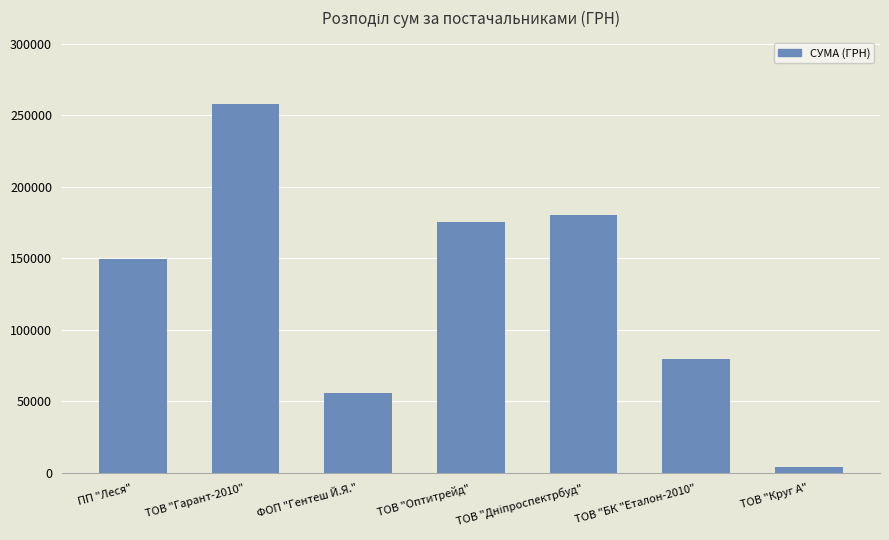

How many categories are shown in the chart?

7